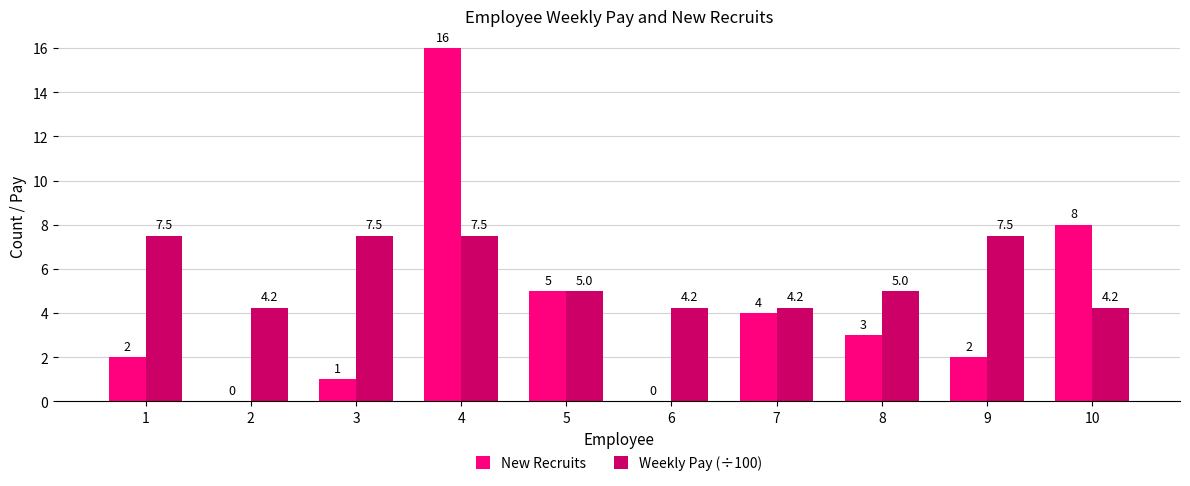

Which series has the largest total across all categories?

Weekly Pay (÷100)